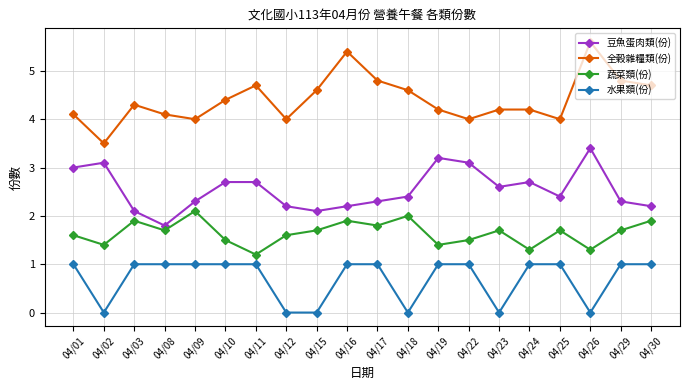

What is the total value across all series at 04/19?

9.8